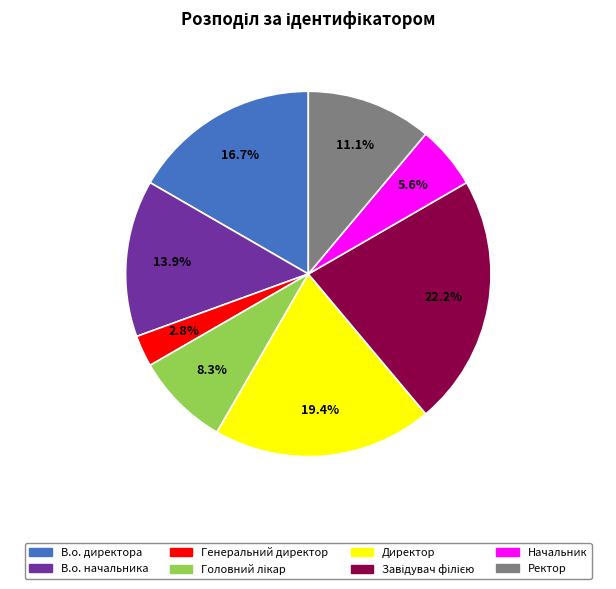

What is the smallest slice in the pie chart?

Генеральний директор